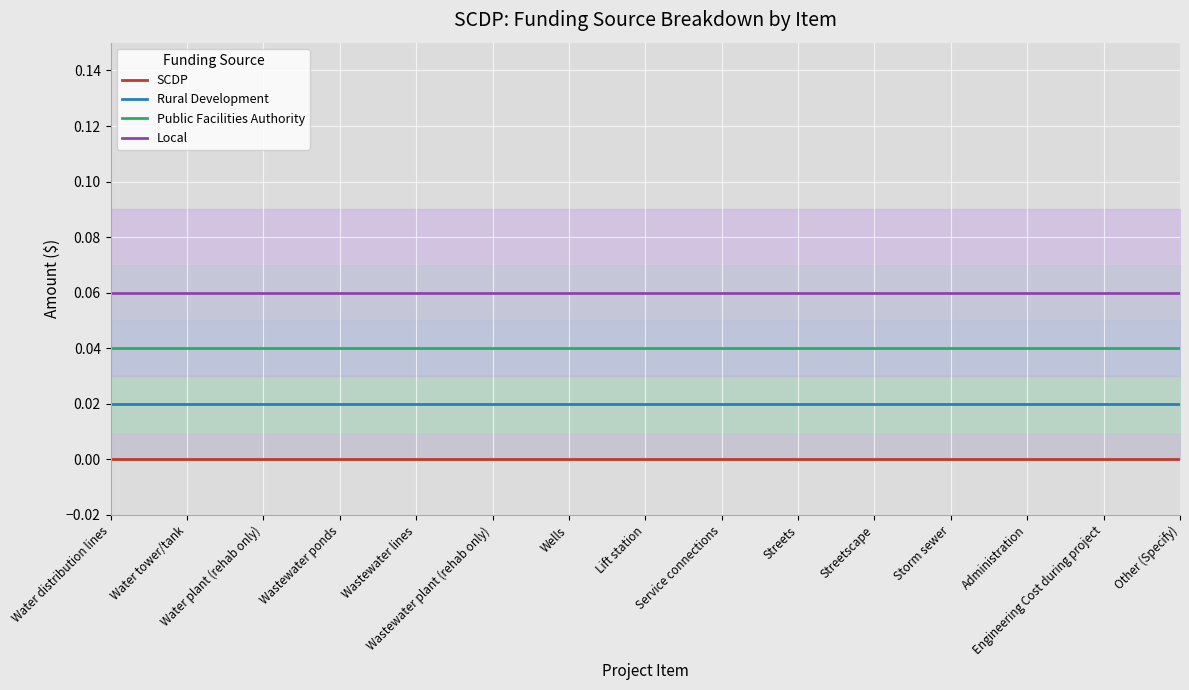

Reading left to right, transcribe all the data shown in this chart.

SCDP: Water distribution lines=0.0	Water tower/tank=0.0	Water plant (rehab only)=0.0	Wastewater ponds=0.0	Wastewater lines=0.0	Wastewater plant (rehab only)=0.0	Wells=0.0	Lift station=0.0	Service connections=0.0	Streets=0.0	Streetscape=0.0	Storm sewer=0.0	Administration=0.0	Engineering Cost during project=0.0	Other (Specify)=0.0
Rural Development: Water distribution lines=0.0	Water tower/tank=0.0	Water plant (rehab only)=0.0	Wastewater ponds=0.0	Wastewater lines=0.0	Wastewater plant (rehab only)=0.0	Wells=0.0	Lift station=0.0	Service connections=0.0	Streets=0.0	Streetscape=0.0	Storm sewer=0.0	Administration=0.0	Engineering Cost during project=0.0	Other (Specify)=0.0
Public Facilities Authority: Water distribution lines=0.0	Water tower/tank=0.0	Water plant (rehab only)=0.0	Wastewater ponds=0.0	Wastewater lines=0.0	Wastewater plant (rehab only)=0.0	Wells=0.0	Lift station=0.0	Service connections=0.0	Streets=0.0	Streetscape=0.0	Storm sewer=0.0	Administration=0.0	Engineering Cost during project=0.0	Other (Specify)=0.0
Local: Water distribution lines=0.1	Water tower/tank=0.1	Water plant (rehab only)=0.1	Wastewater ponds=0.1	Wastewater lines=0.1	Wastewater plant (rehab only)=0.1	Wells=0.1	Lift station=0.1	Service connections=0.1	Streets=0.1	Streetscape=0.1	Storm sewer=0.1	Administration=0.1	Engineering Cost during project=0.1	Other (Specify)=0.1